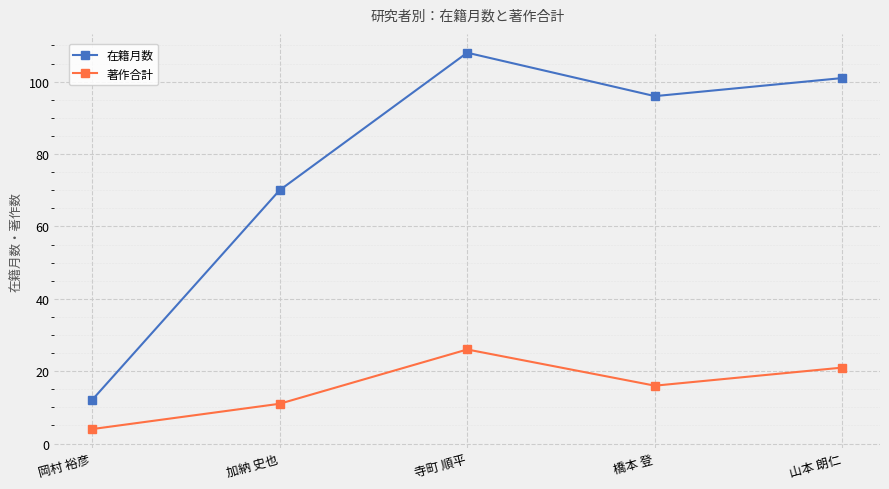

Does the chart display data point markers on the line(s)?

Yes